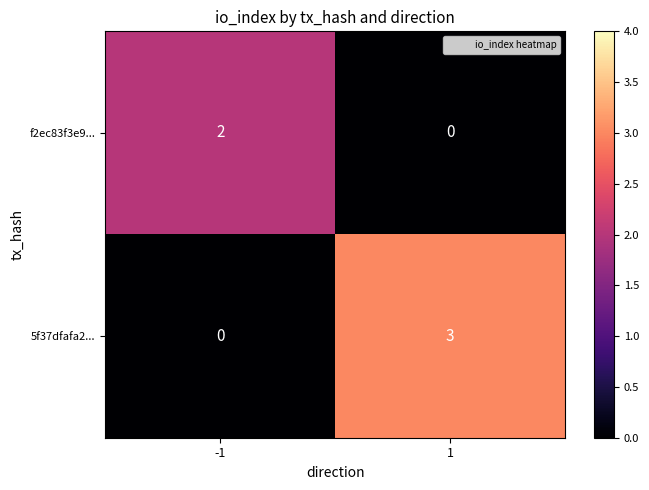

What is the sum of the 5f37dfafa2... values at -1 and 1?

3